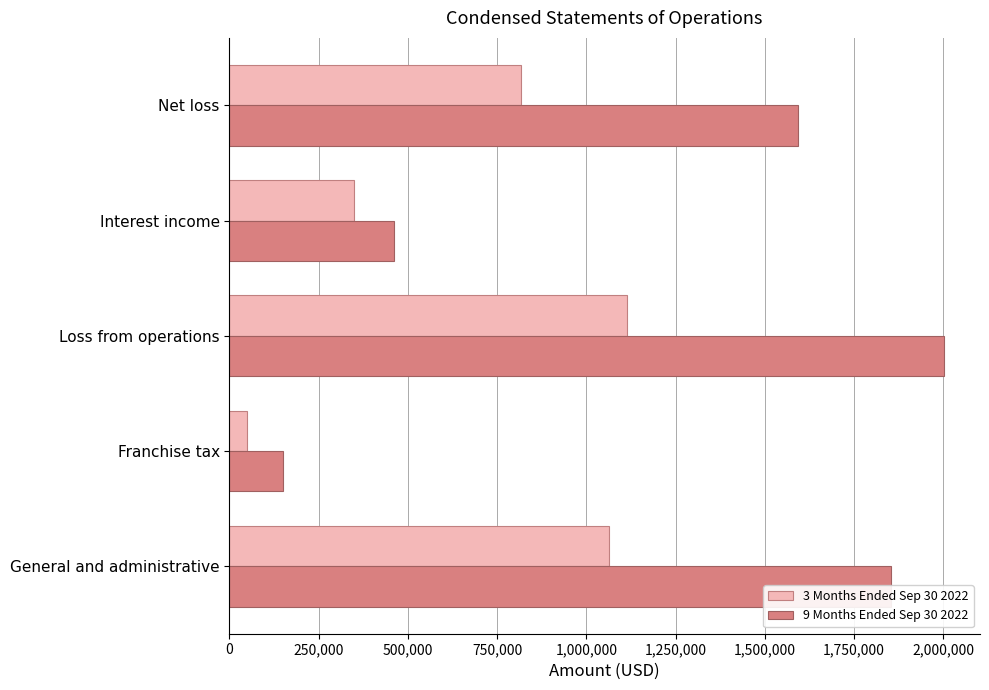

Which series has the largest total across all categories?

9 Months Ended Sep 30 2022